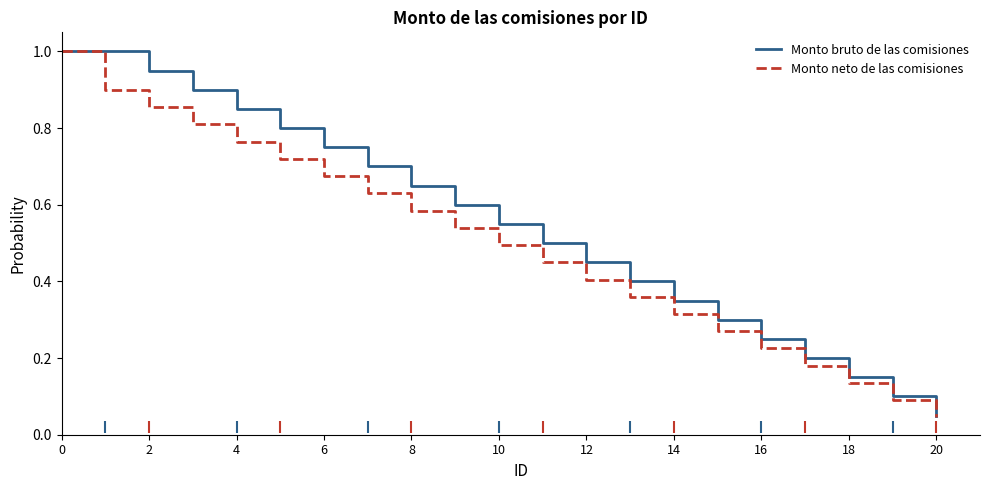

List the series in order of their overall mean, highest first.

Monto bruto de las comisiones, Monto neto de las comisiones